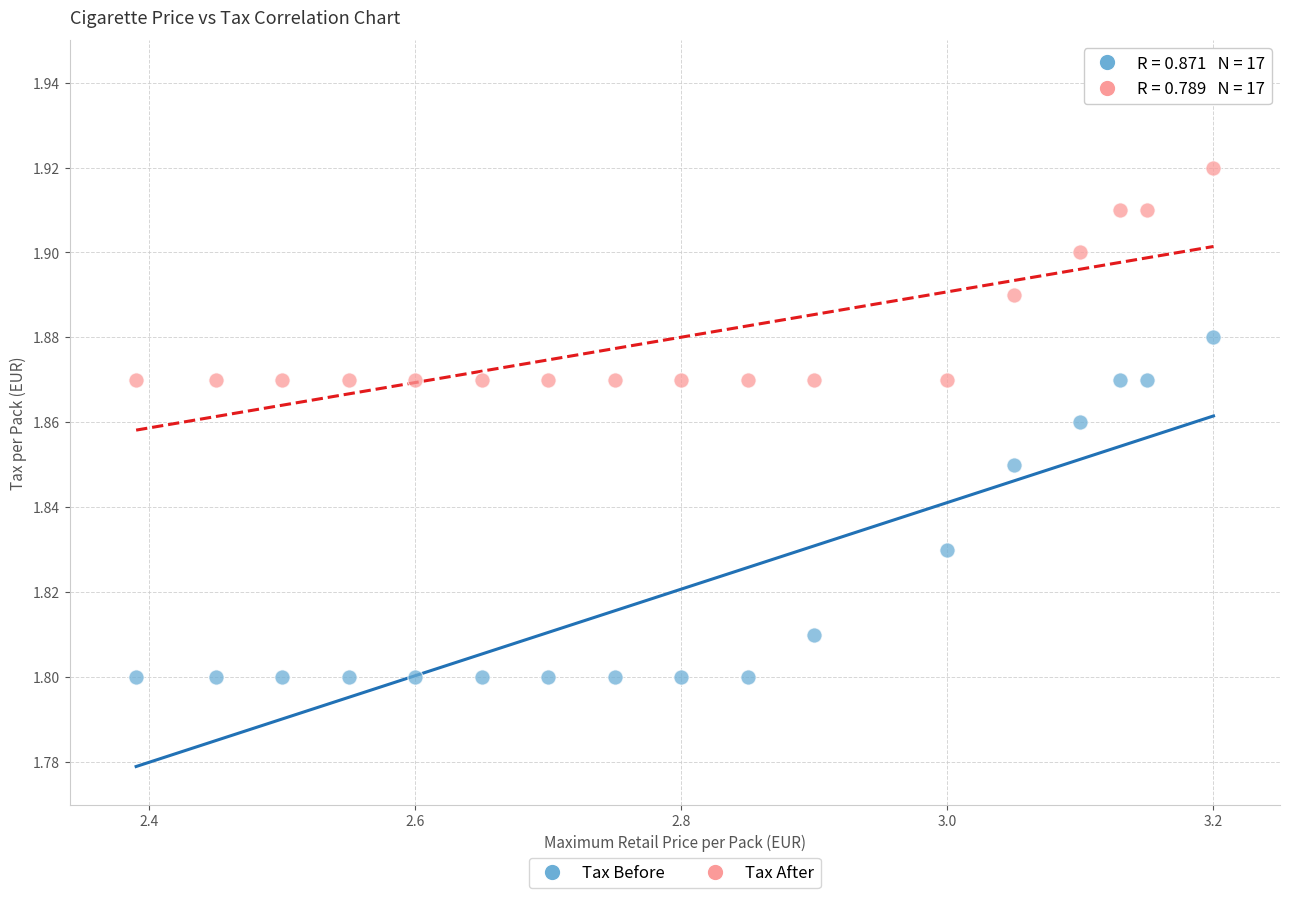

Across all data points, what is the range of X values (max minus min)?

0.8